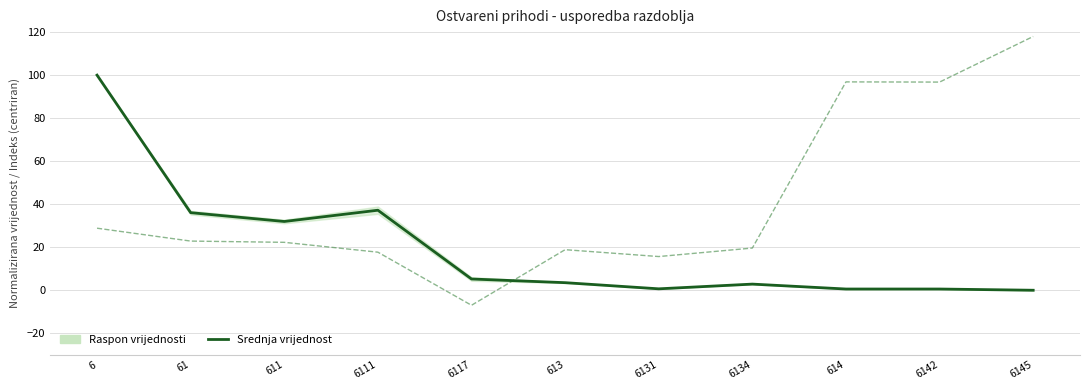

Is this an area chart (filled region under the line)?

No